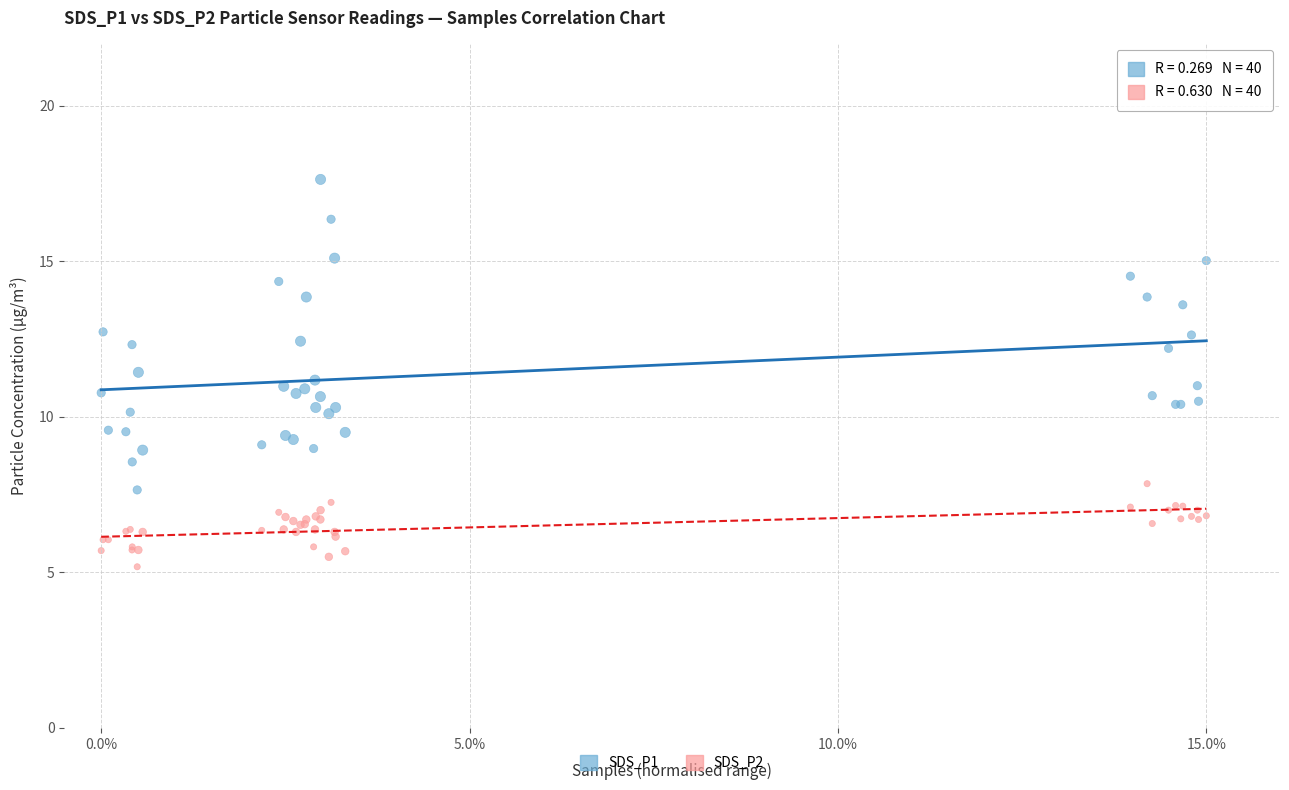

Which series has the largest Y range (max minus min)?

SDS_P1